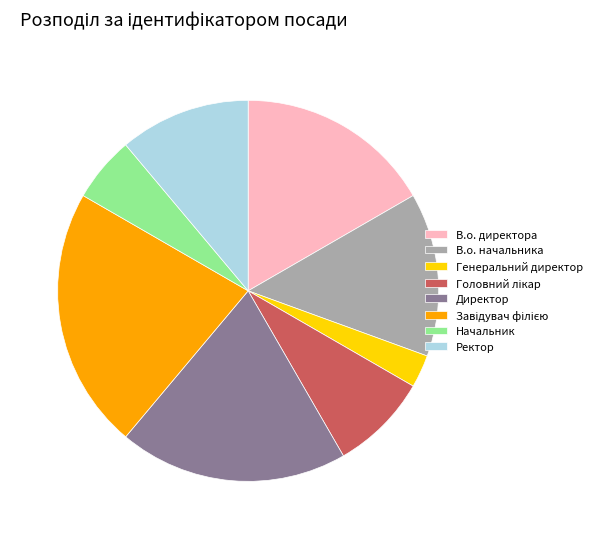

Which category has the smallest portion of the pie?

Генеральний директор